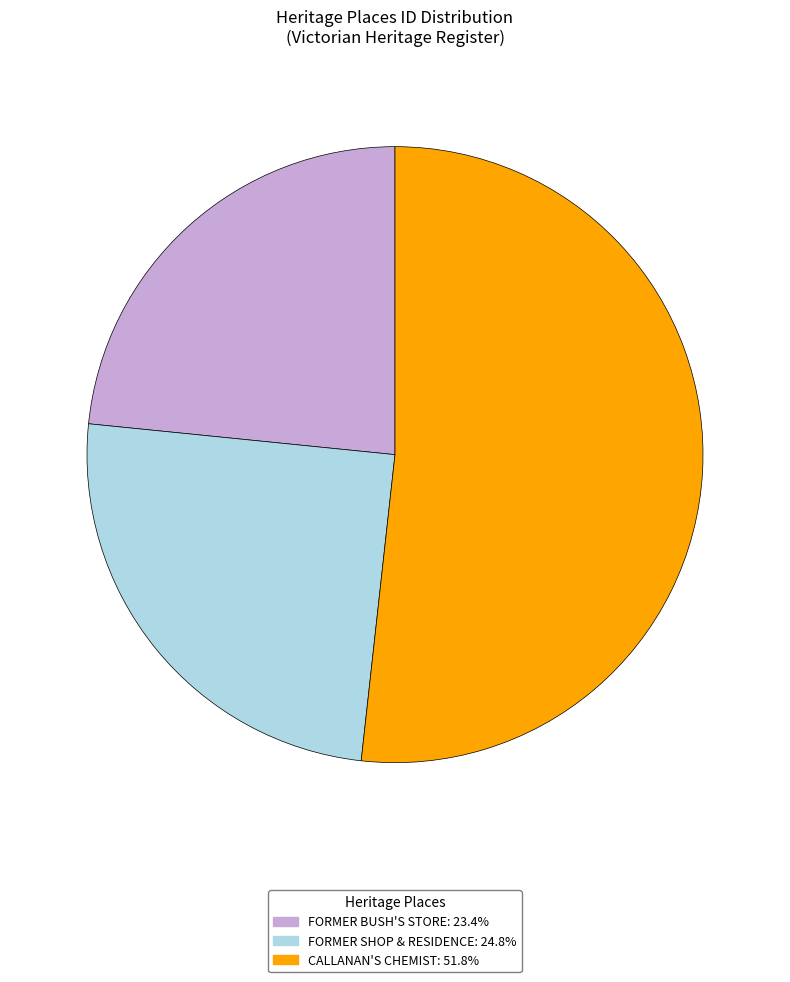

True or false: FORMER BUSH'S STORE accounts for 23% of the total.

True